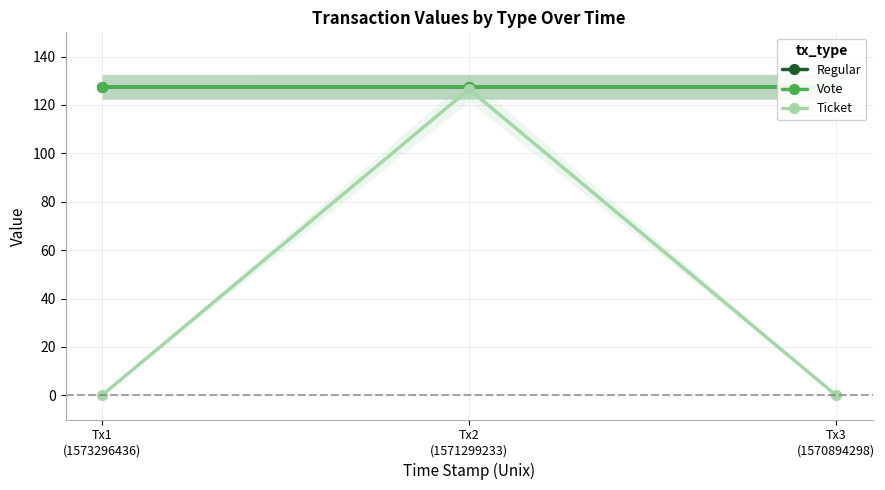

Reading right to left, list all the values displayed in this chart.

Regular: Tx3
(1570894298)=127.5	Tx2
(1571299233)=127.5	Tx1
(1573296436)=127.5
Vote: Tx3
(1570894298)=127.5	Tx2
(1571299233)=127.5	Tx1
(1573296436)=127.5
Ticket: Tx3
(1570894298)=0.1	Tx2
(1571299233)=126.5	Tx1
(1573296436)=0.1